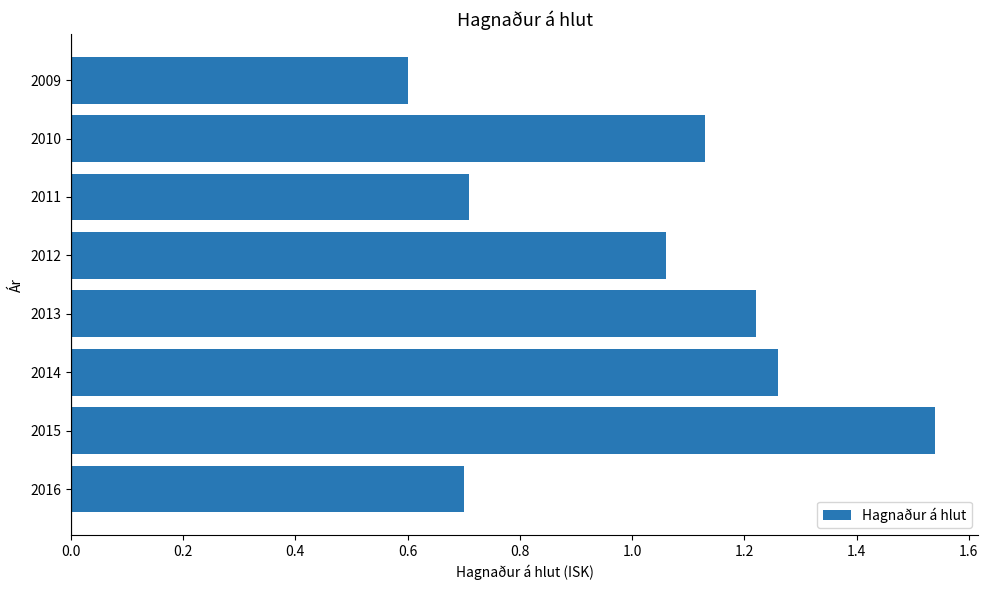

True or false: the data shows 1.8 at 2014.

False